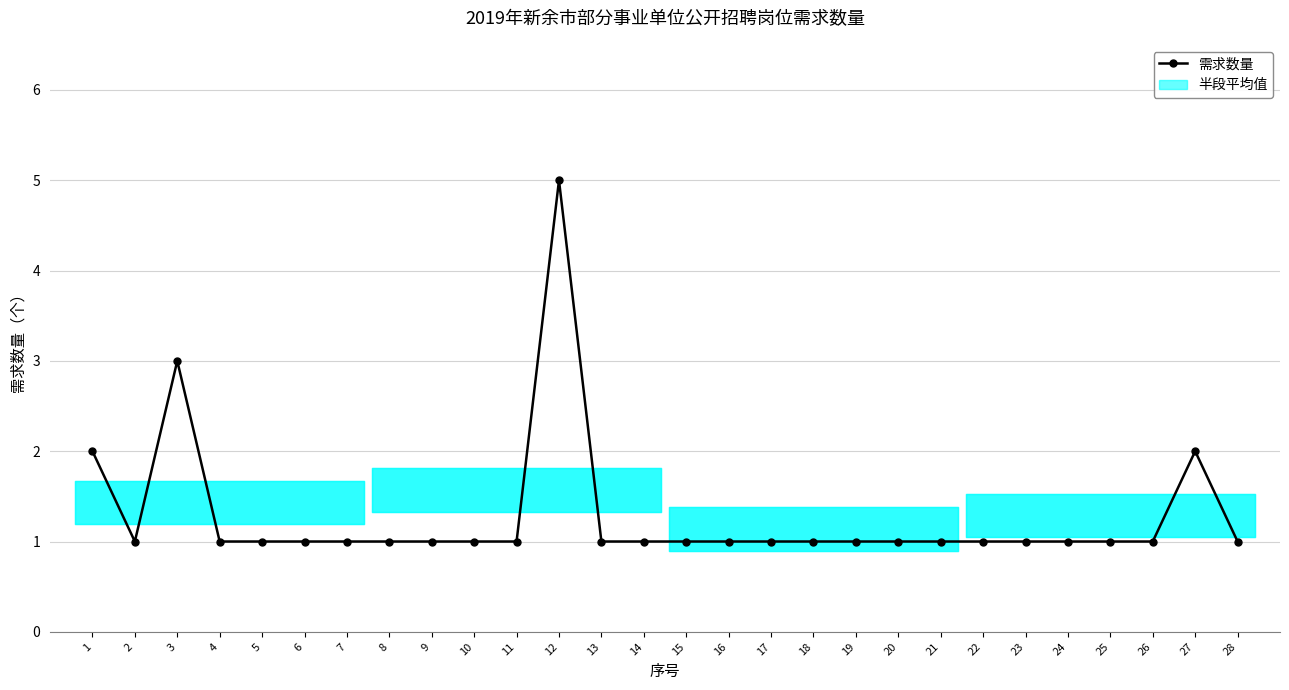

How many distinct data groups are displayed?

1